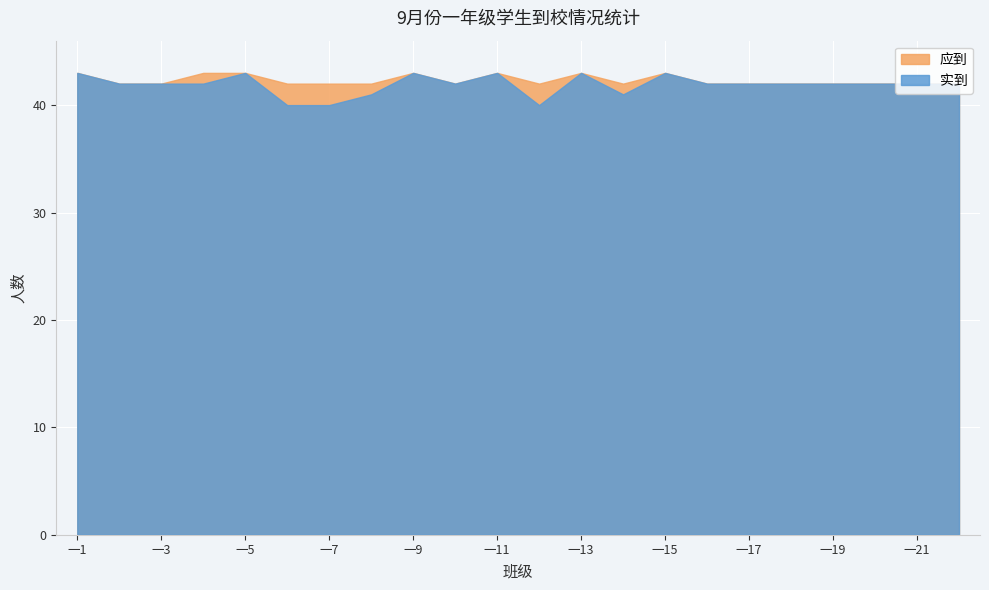

What is the highest value of the 应到 series?

43